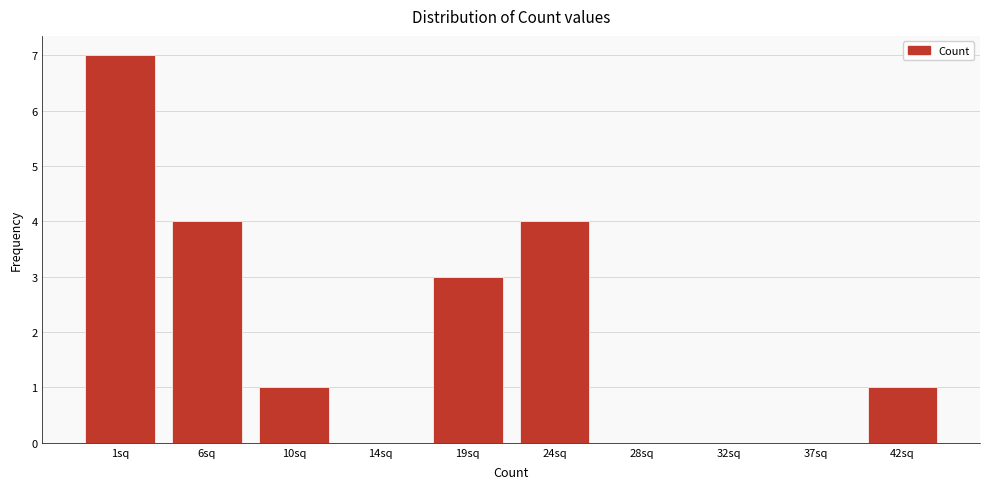

Reading right to left, transcribe all the data shown in this chart.

42sq=1	37sq=0	32sq=0	28sq=0	24sq=4	19sq=3	14sq=0	10sq=1	6sq=4	1sq=7